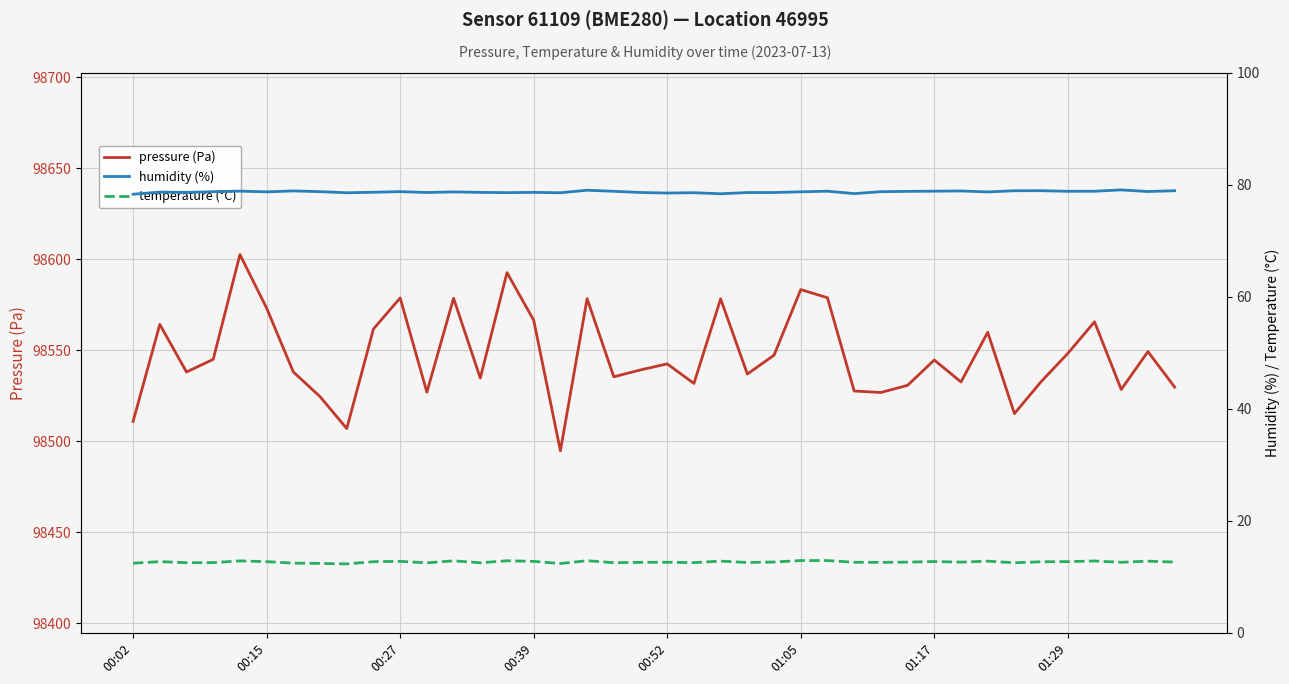

What is the minimum value for pressure (Pa)?

98494.7